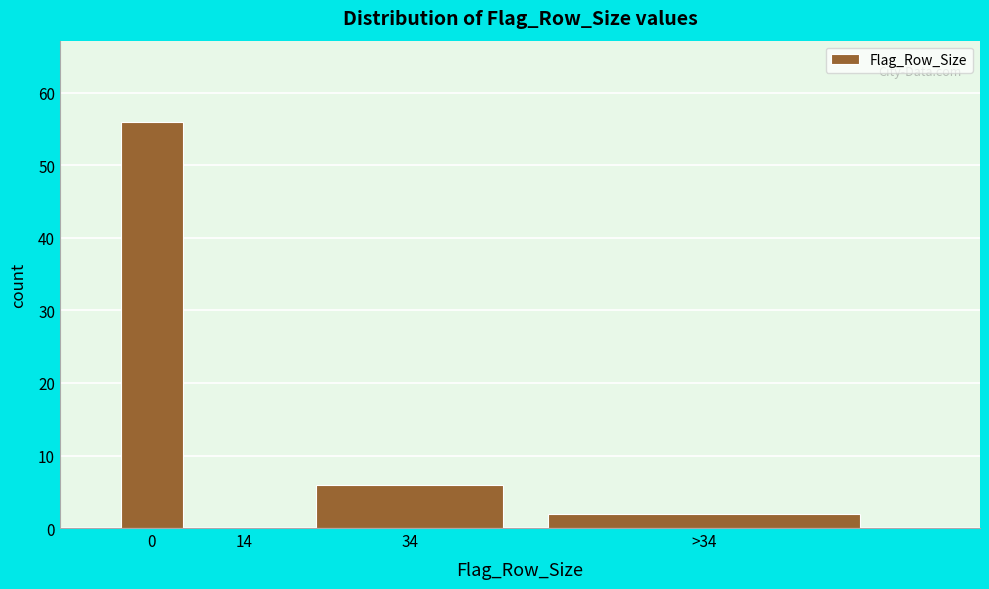

Reading right to left, list all the values displayed in this chart.

>34=2	34=6	14=0	0=56